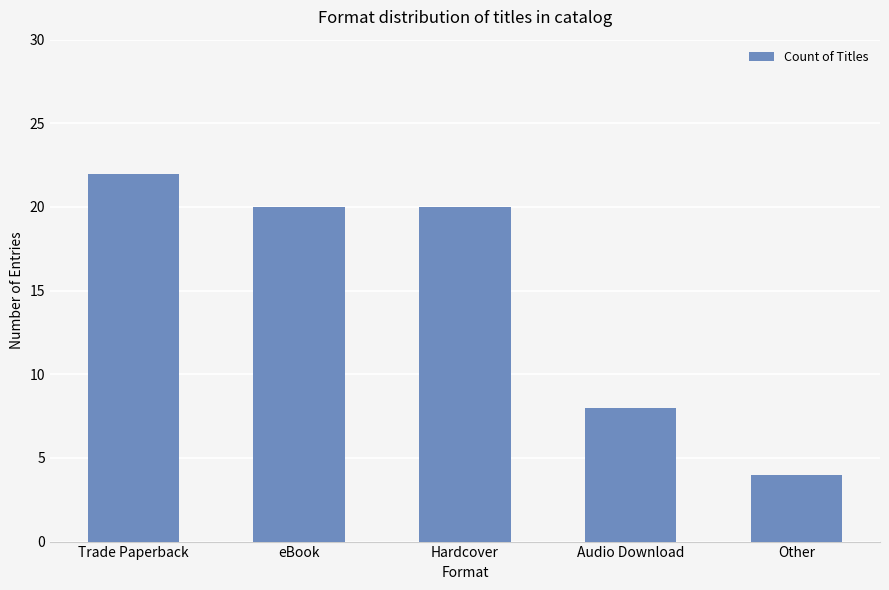

What is the value of the 2nd bar from the left?

20